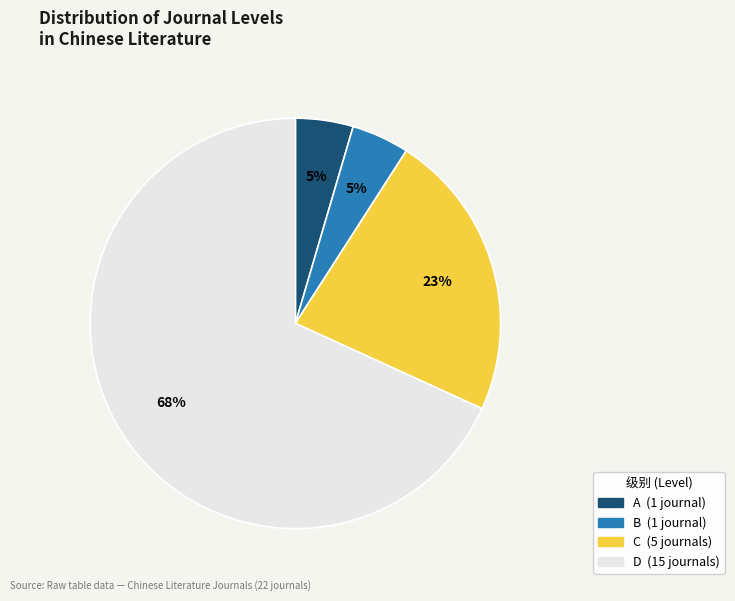

To the nearest percent, what percentage of the pie is B?

5%